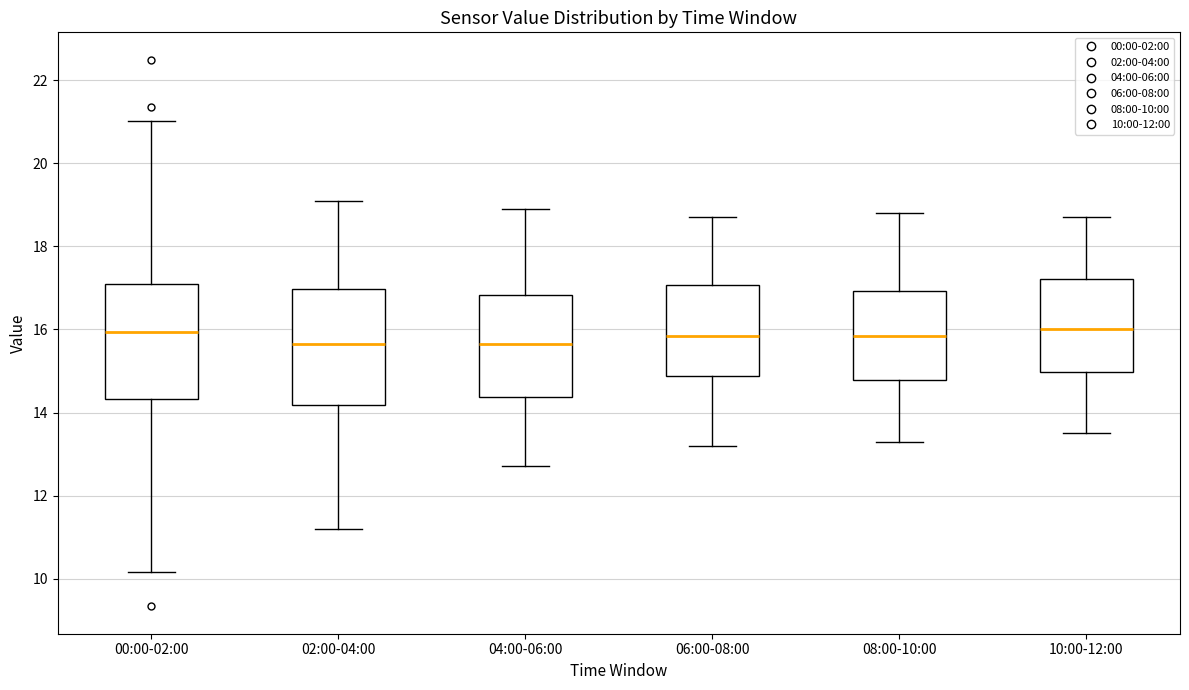

Where is the upper edge of the box for 02:00-04:00 on the y-axis? The values are not printed on the chart, so give them approximately, as read against the axis.

17.0